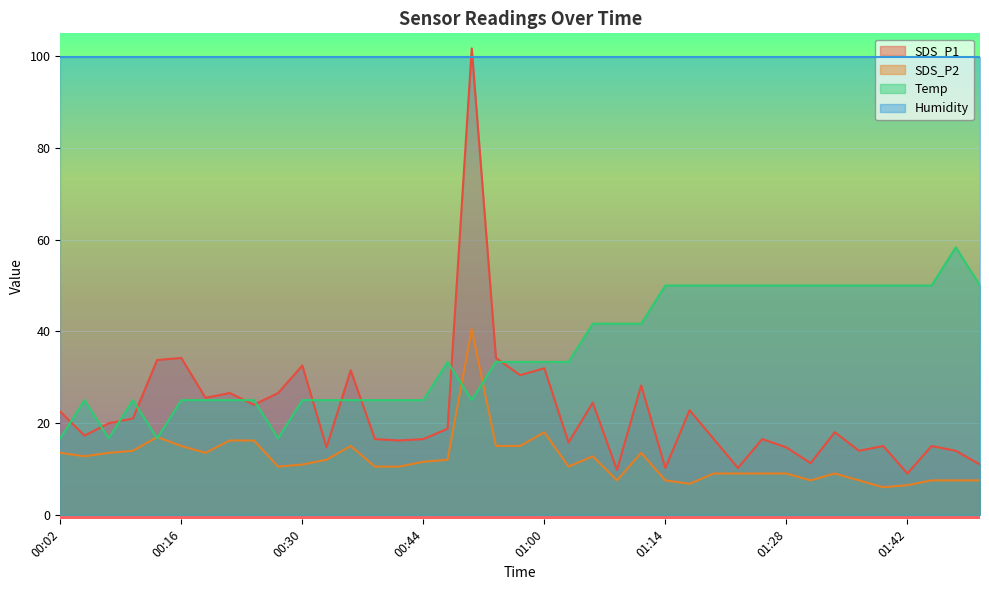

What is the label of the 23rd point from the left?

01:06